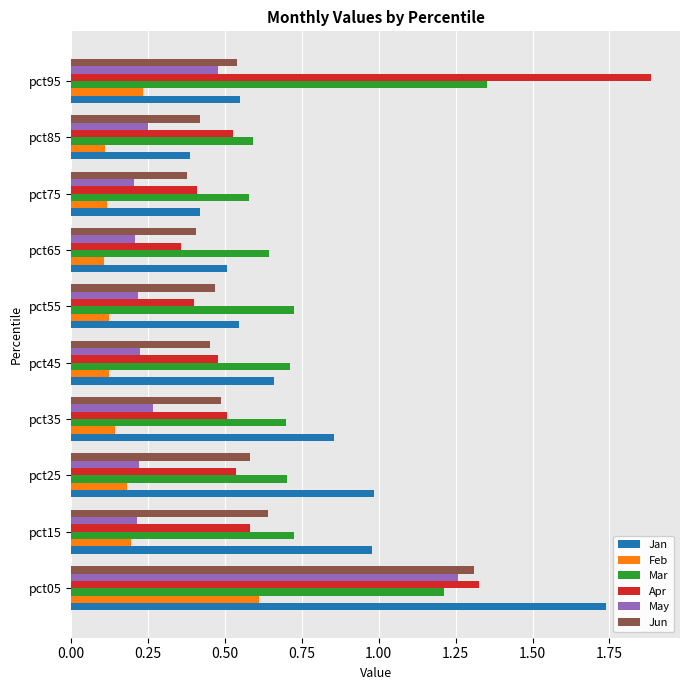

At which category is the sum across all series the highest?

pct05